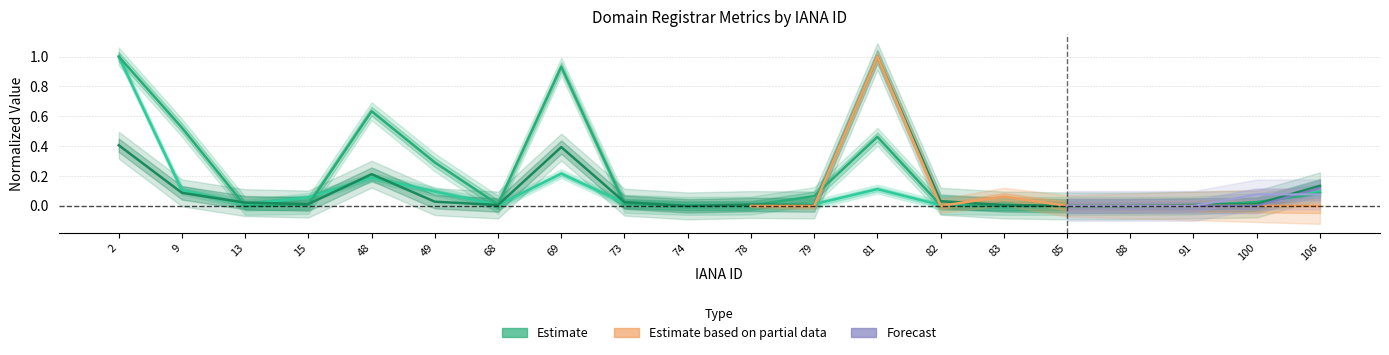

What is the total value across all series at 15?

0.1